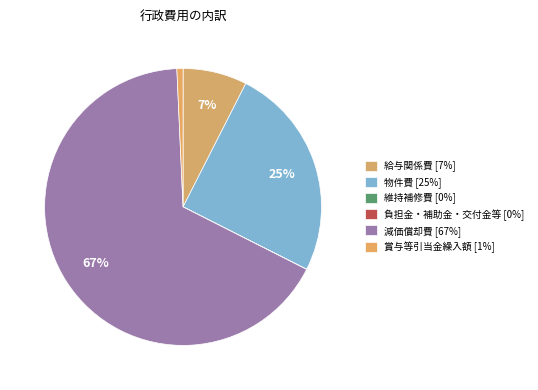

Which category has the smallest portion of the pie?

維持補修費